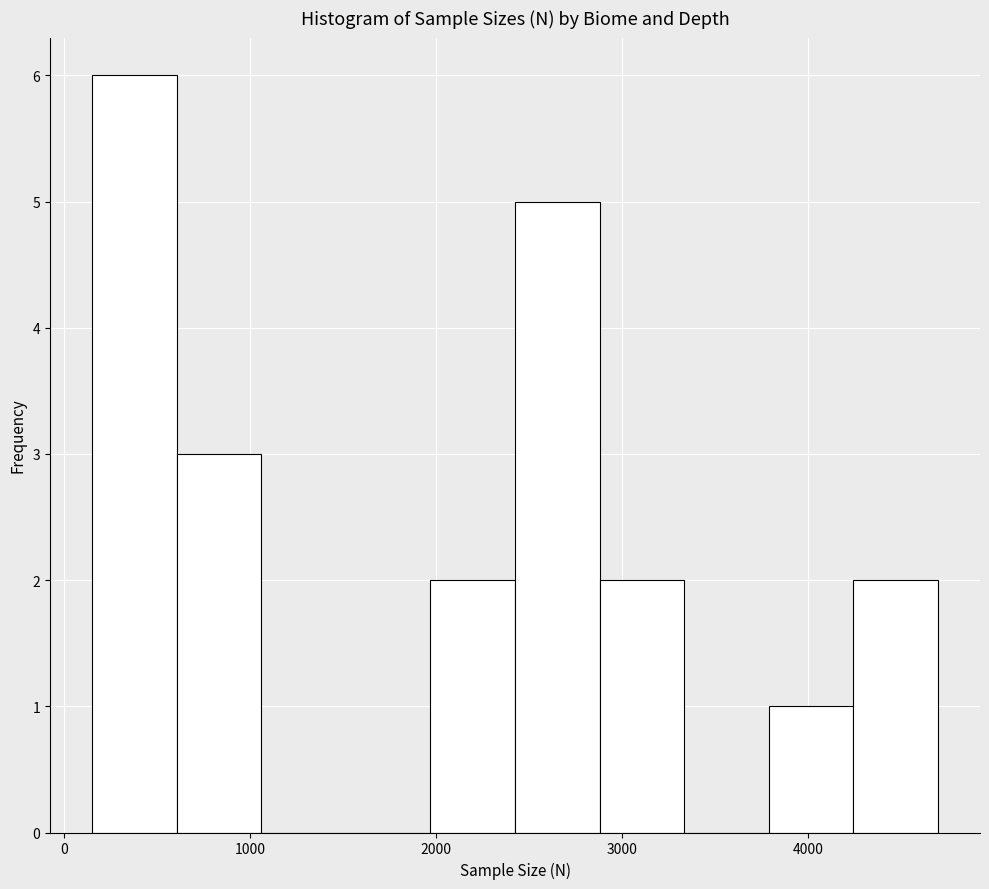

Reading left to right, transcribe this chart: for each bar, give the range it covers on the x-axis and its height. Neither the bar edges nor the heights are printed on the chart, so give them approximately, as read against the axes.

200 to 600: 6
600 to 1100: 3
1100 to 1500: 0
1500 to 2000: 0
2000 to 2400: 2
2400 to 2900: 5
2900 to 3300: 2
3300 to 3800: 0
3800 to 4200: 1
4200 to 4700: 2